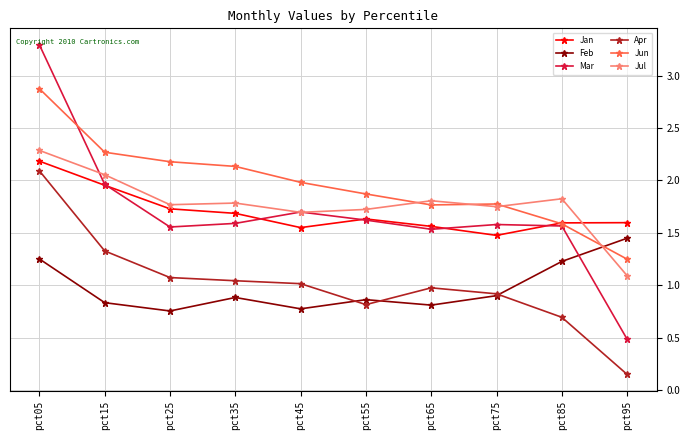

Is it true that Jun equals 2.2 at pct25?

True